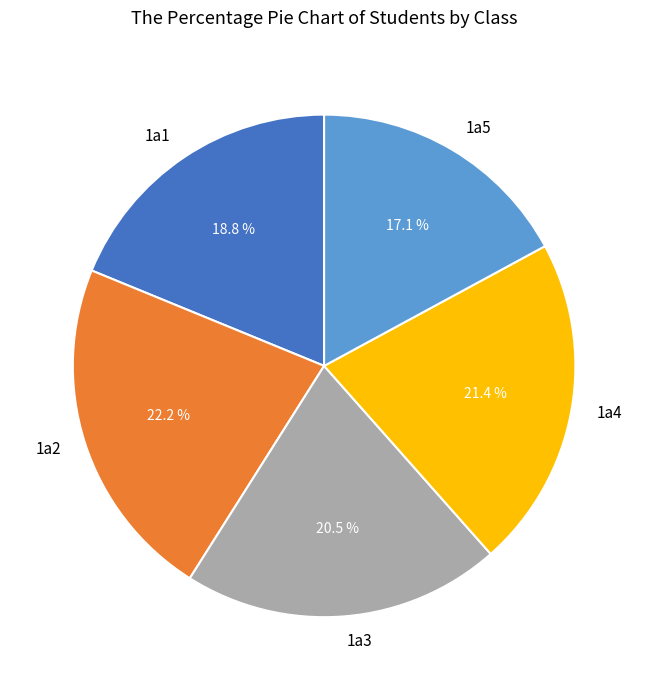

What is the ratio of the value at 1a2 to the value at 1a3?

1.1